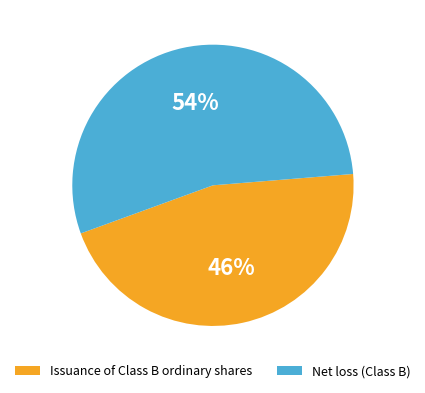

To the nearest percent, what is the average slice percentage?

50%